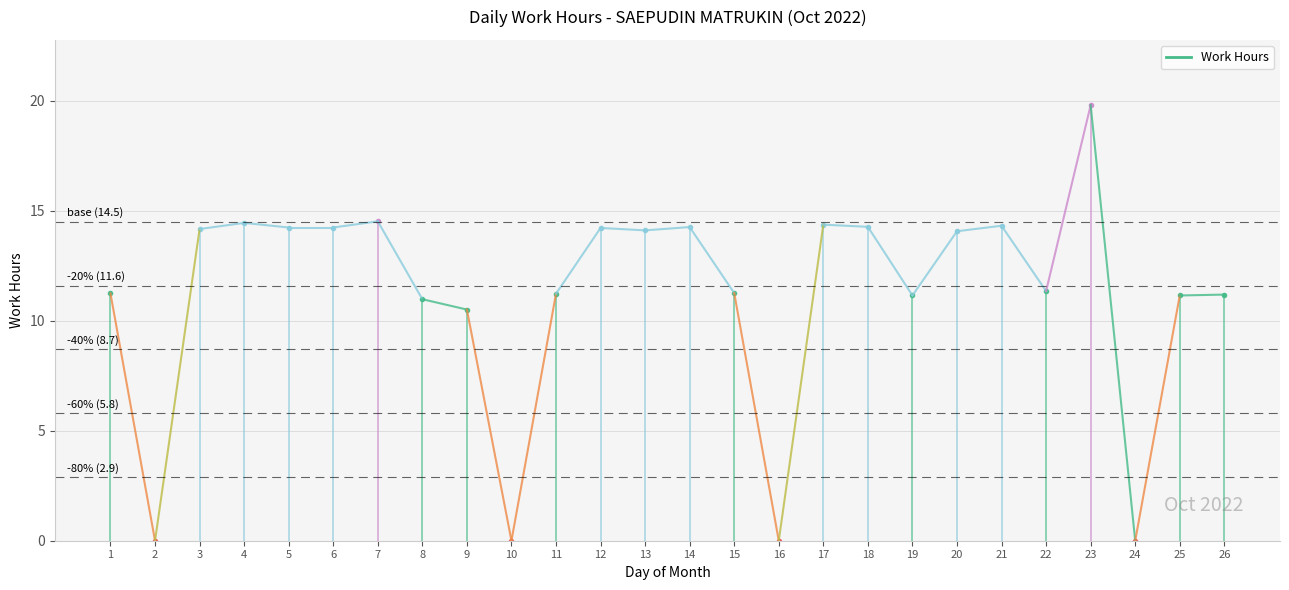

How many values are below 14?

13